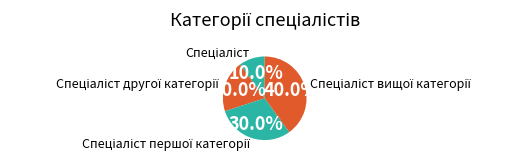

Does any single category account for the majority?

No